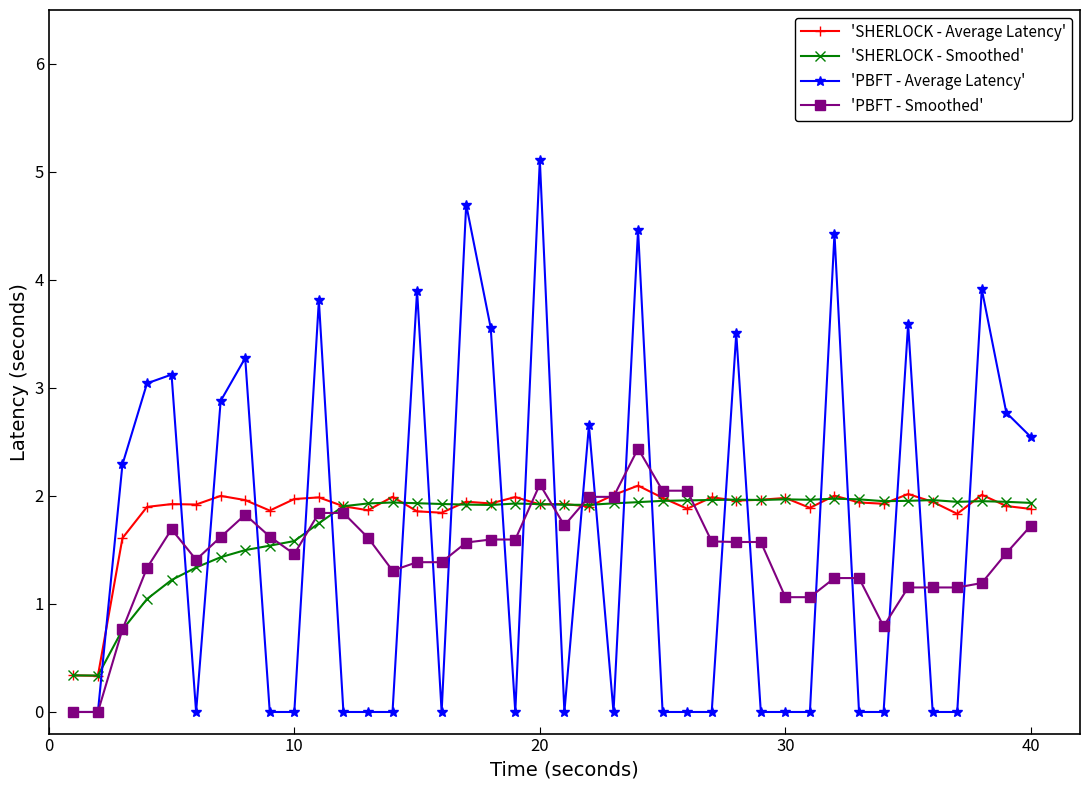

True or false: 'PBFT - Average Latency' and 'SHERLOCK - Average Latency' cross at least once.

True